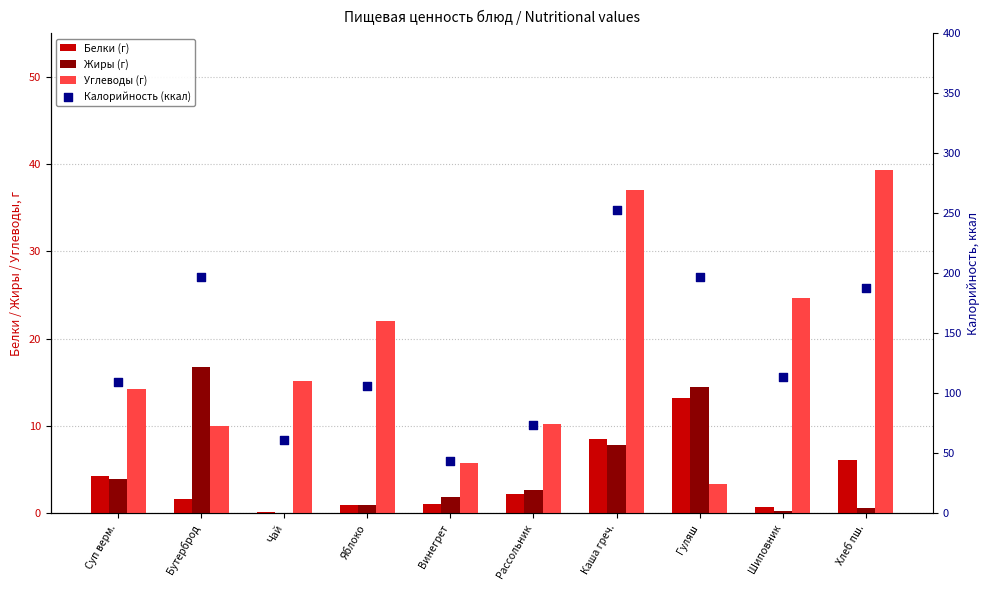

At which category is the sum across all series the highest?

Каша греч.